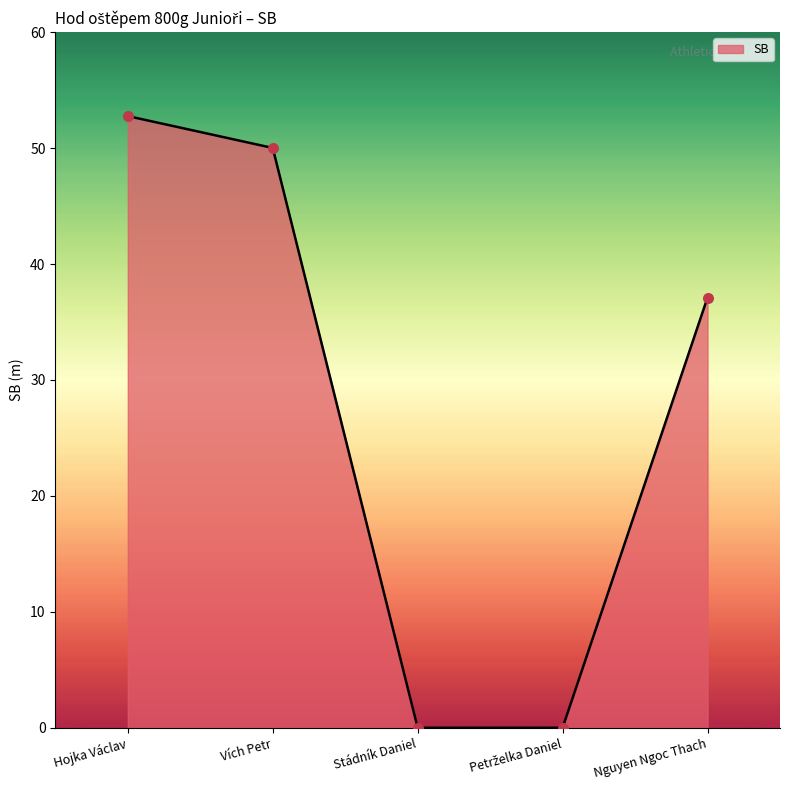

Between Vích Petr and Hojka Václav, which is larger?

Hojka Václav